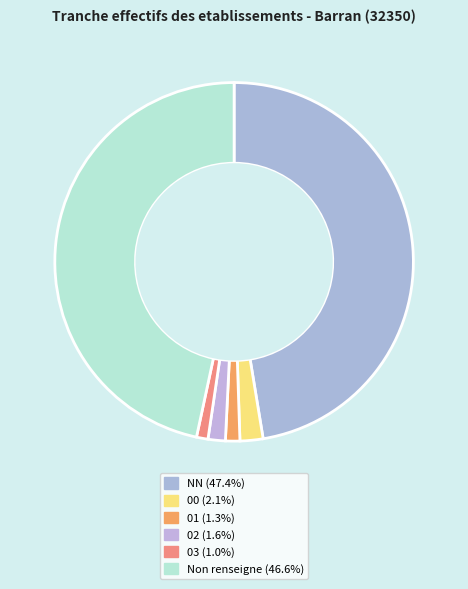

Count the number of slices in the pie.

6